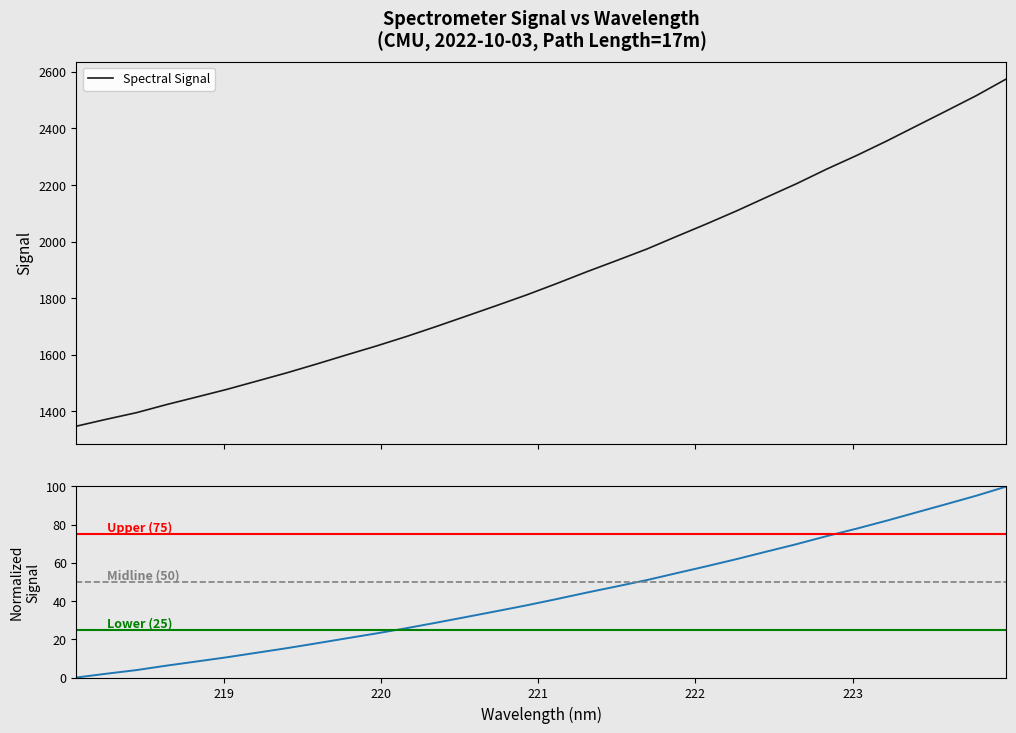

What is the sum of all values?

60072.4